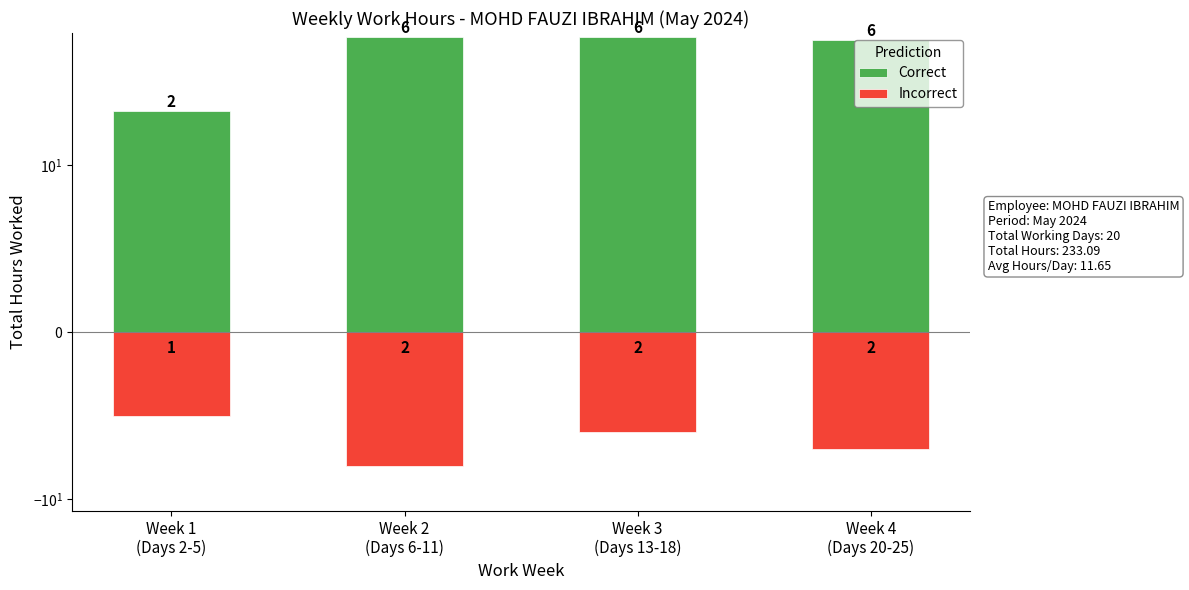

True or false: Correct has a value of 71.2 at Week 3
(Days 13-18).

True